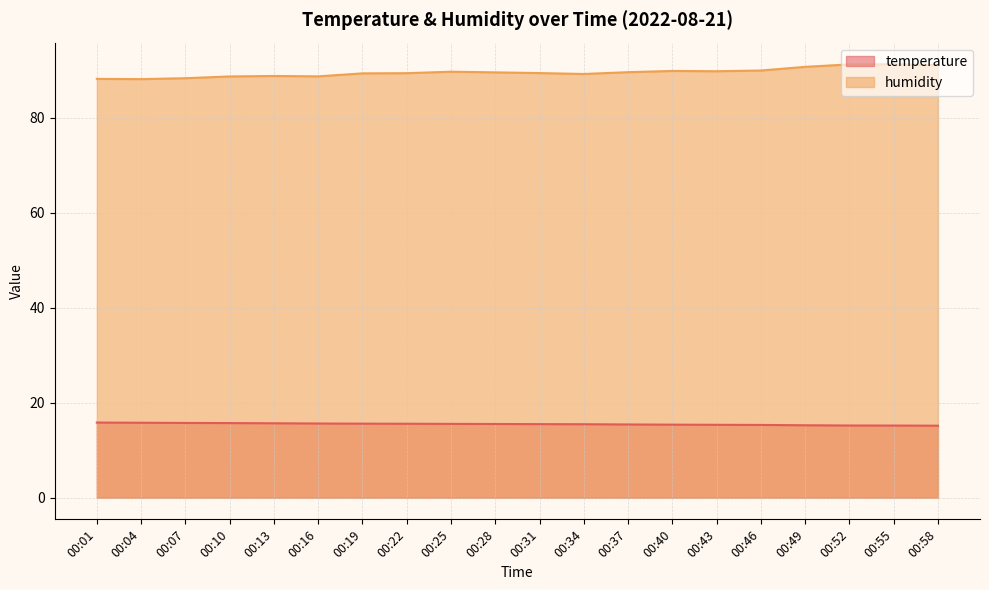

What value does the humidity series have at 00:52?

91.2